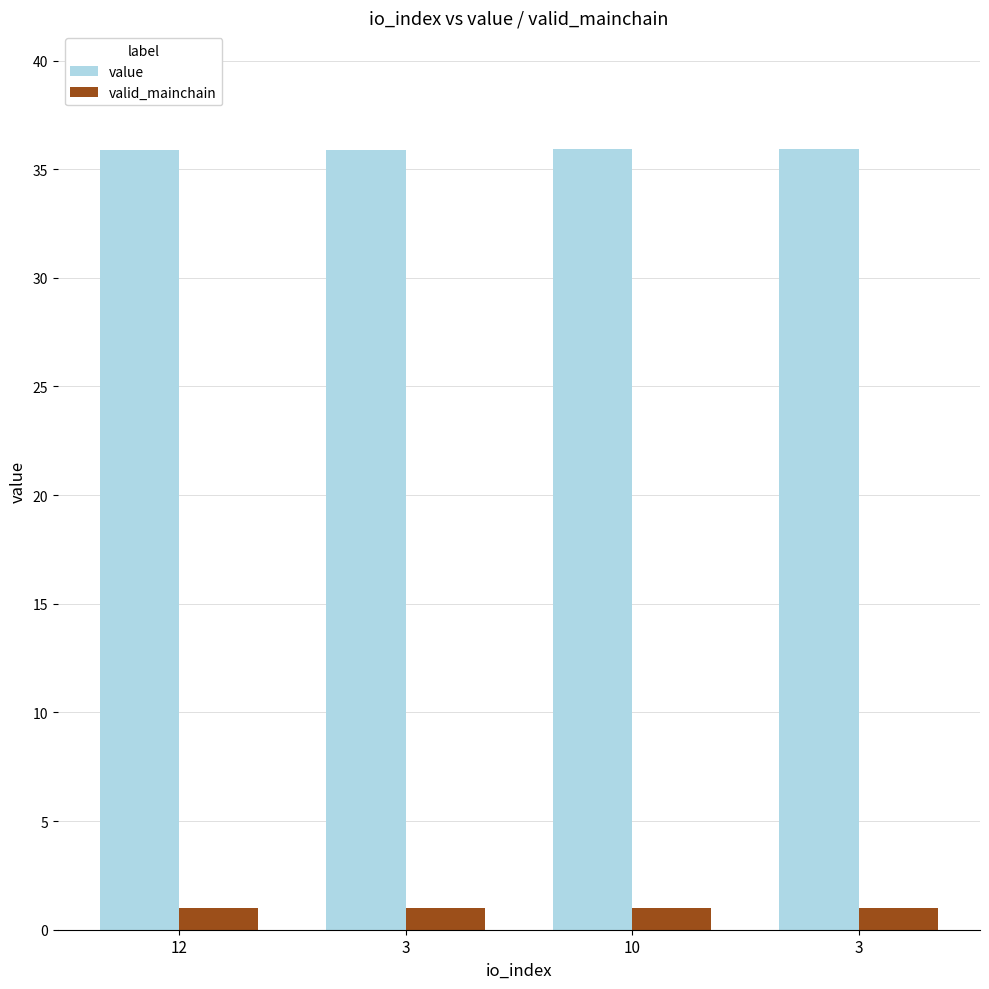

What are all the series names shown in the legend?

value, valid_mainchain